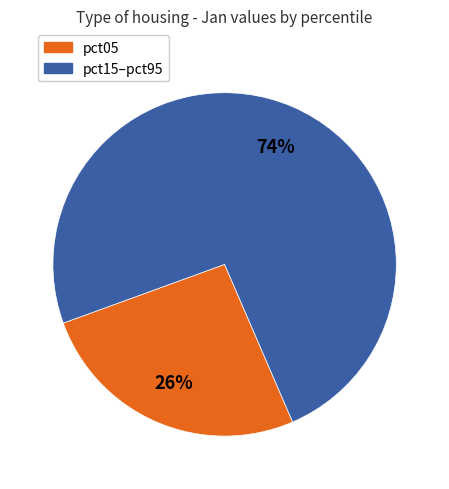

To the nearest percent, what is the average slice percentage?

50%